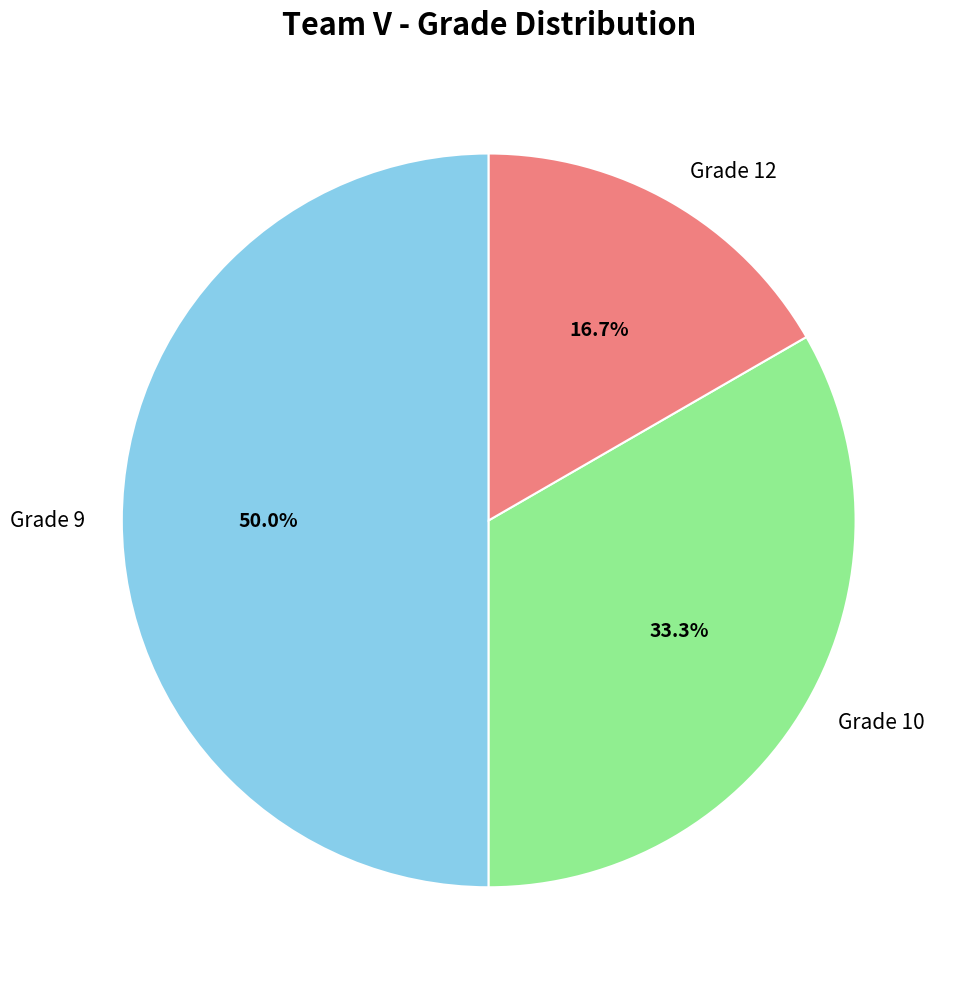

Does Grade 10 account for over 50% of the chart?

No